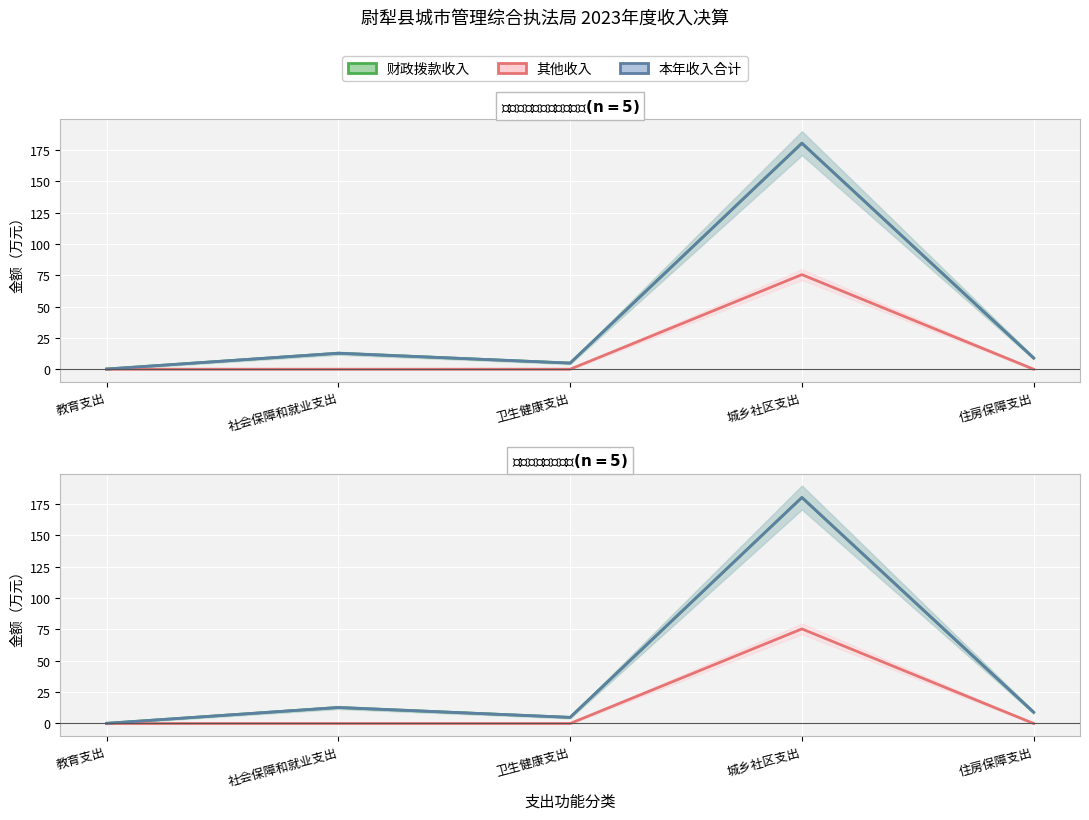

What is the greatest value displayed?

180.3